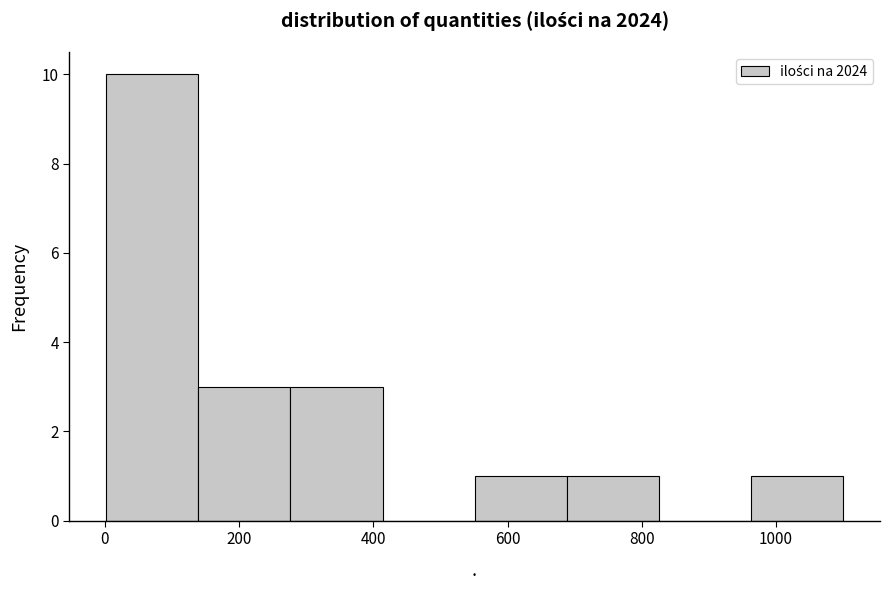

Reading left to right, transcribe this chart: for each bar, give the range it covers on the x-axis and its height. Neither the bar edges nor the heights are printed on the chart, so give them approximately, as read against the axes.

0 to 140: 10
140 to 280: 3
280 to 420: 3
420 to 560: 0
560 to 680: 1
680 to 820: 1
820 to 960: 0
960 to 1100: 1